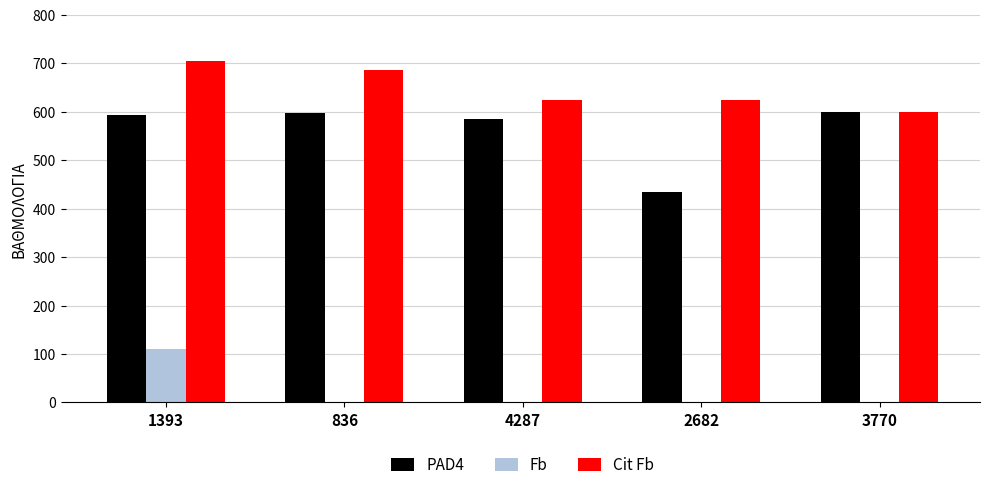

Is it true that Fb equals 65 at 2682?

False